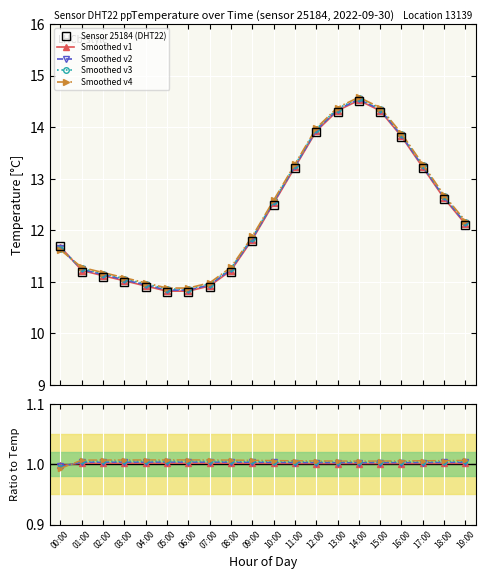

What is the label of the 11th point from the right?

09:00